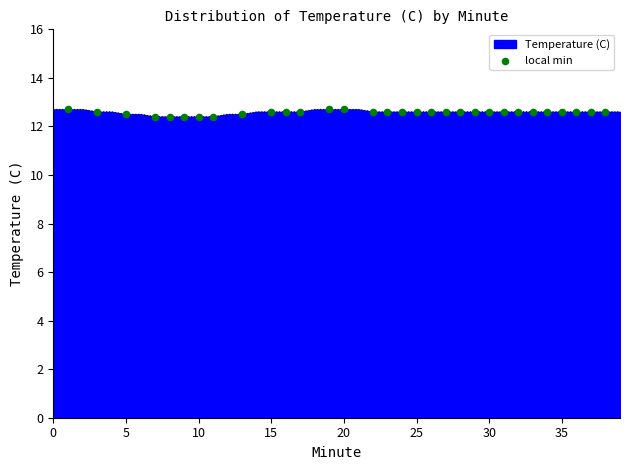

What is the smallest value displayed?

12.4